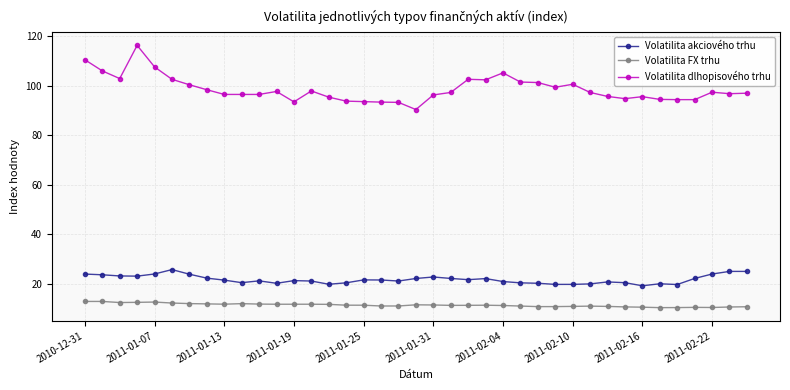

What is the maximum value shown in the chart?

116.2